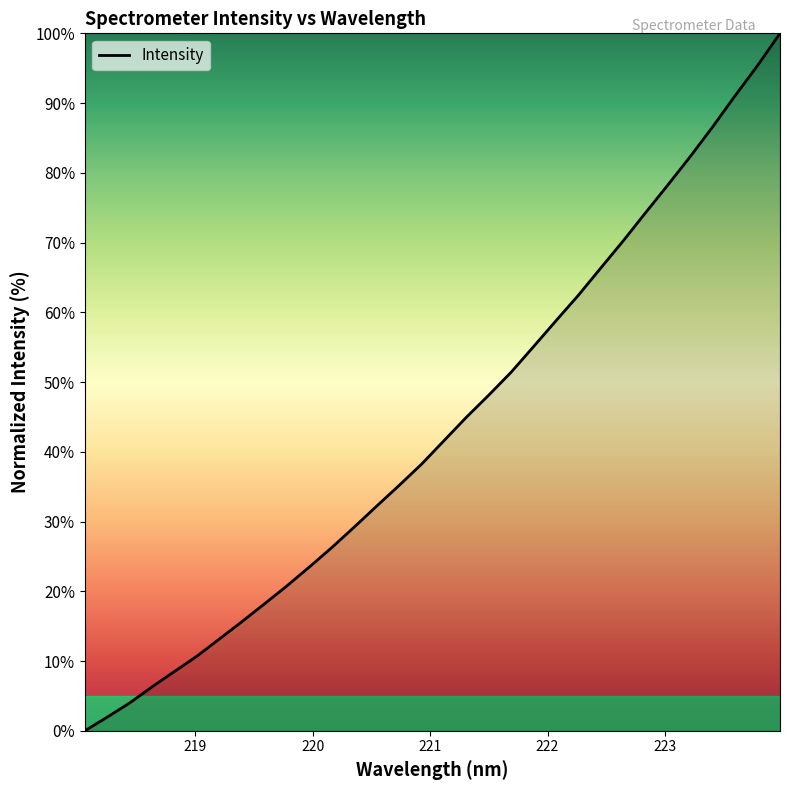

What is the difference between the maximum and minimum values?

100.0